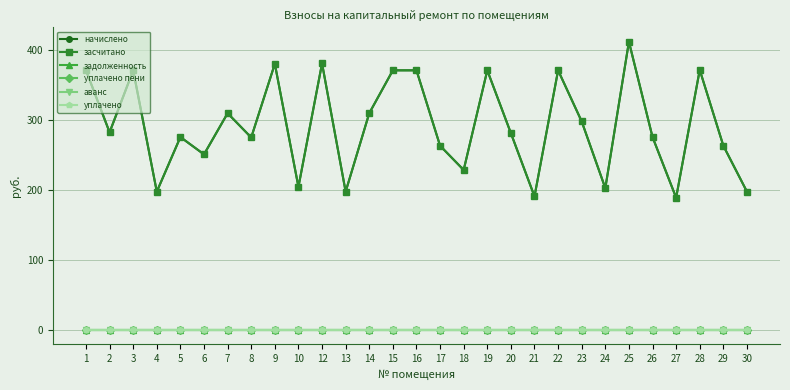

True or false: аванс and уплачено пени cross at least once.

False